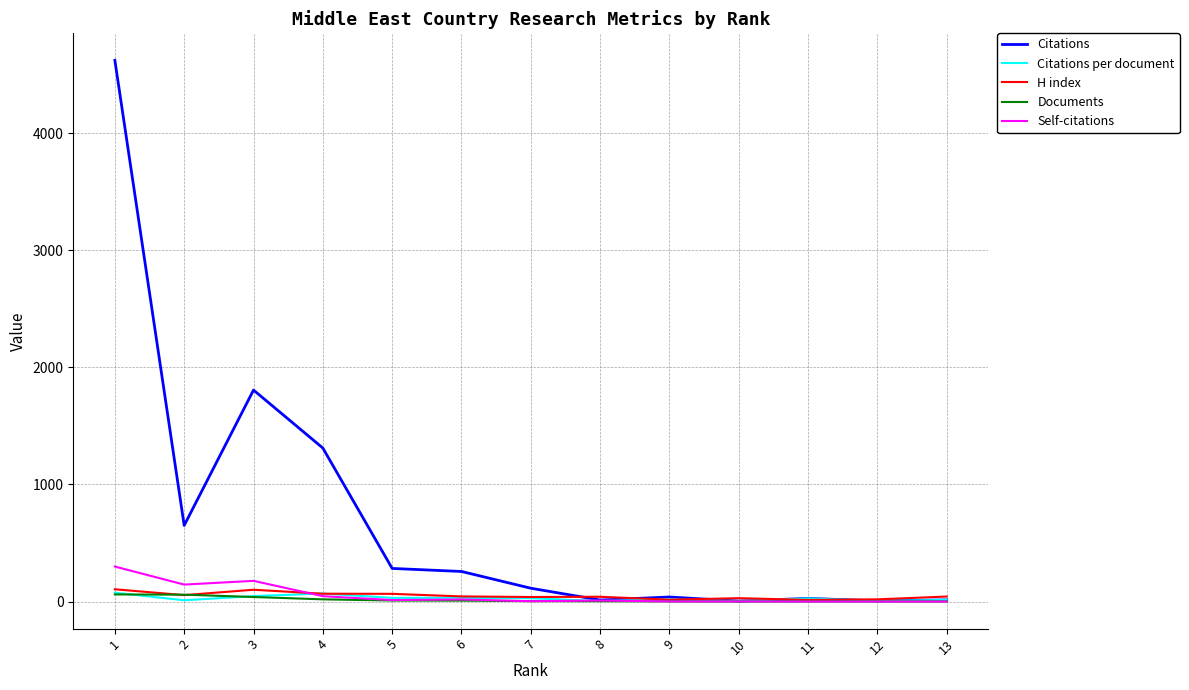

Rank the categories by H index value from highest to lowest.

1, 3, 4, 5, 2, 6, 13, 8, 7, 10, 12, 9, 11